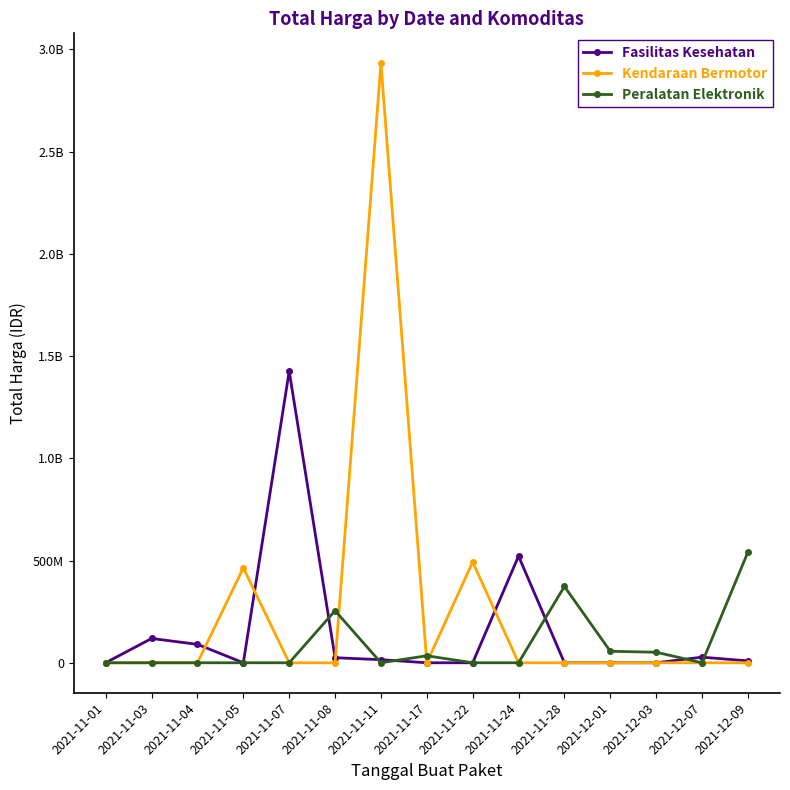

What are all the series names shown in the legend?

Fasilitas Kesehatan, Kendaraan Bermotor, Peralatan Elektronik